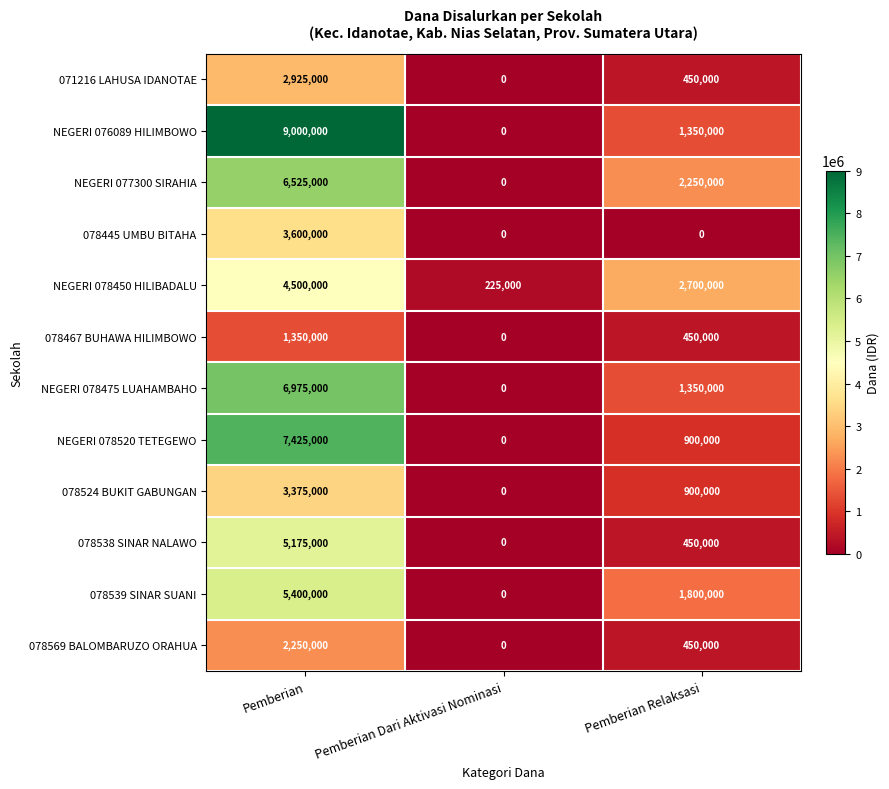

What is the greatest value displayed?

9000000